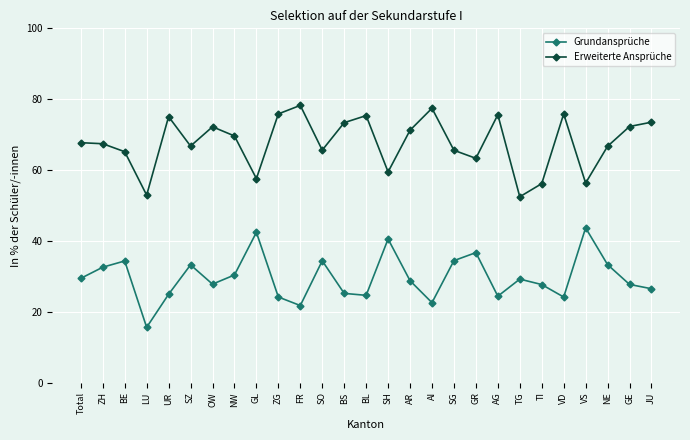

True or false: Grundansprüche and Erweiterte Ansprüche cross at least once.

False